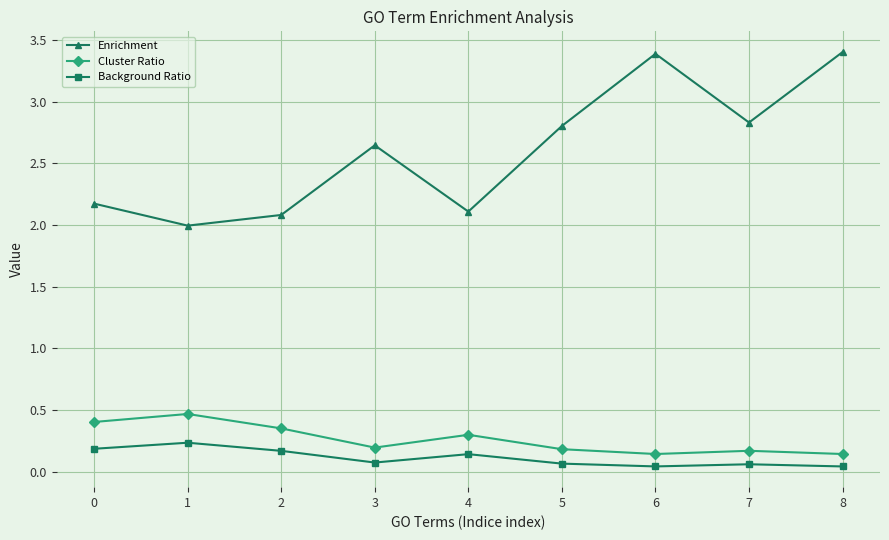

Which series has the largest total across all categories?

Enrichment